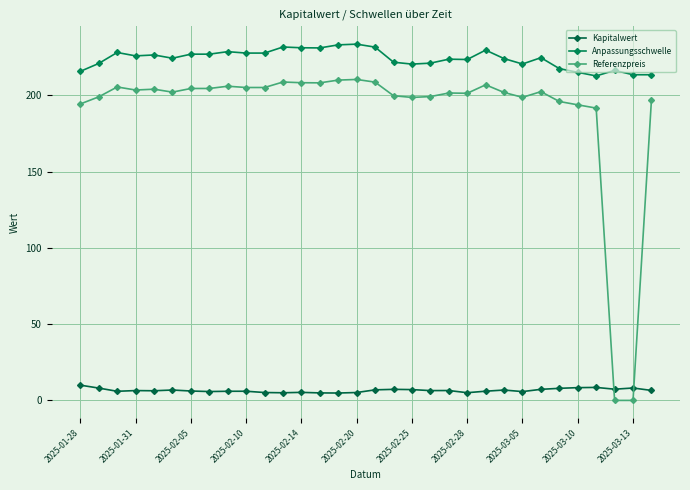

List the labels in order of Kapitalwert value, largest first.

2025-01-28, 28, 27, 30, 2025-01-31, 26, 29, 25, 17, 18, 16, 2025-02-20, 23, 31, 20, 2025-02-10, 19, 2025-02-14, 2025-02-25, 22, 2025-03-10, 2025-03-05, 2025-02-05, 2025-02-28, 24, 12, 2025-03-13, 15, 21, 11, 13, 14